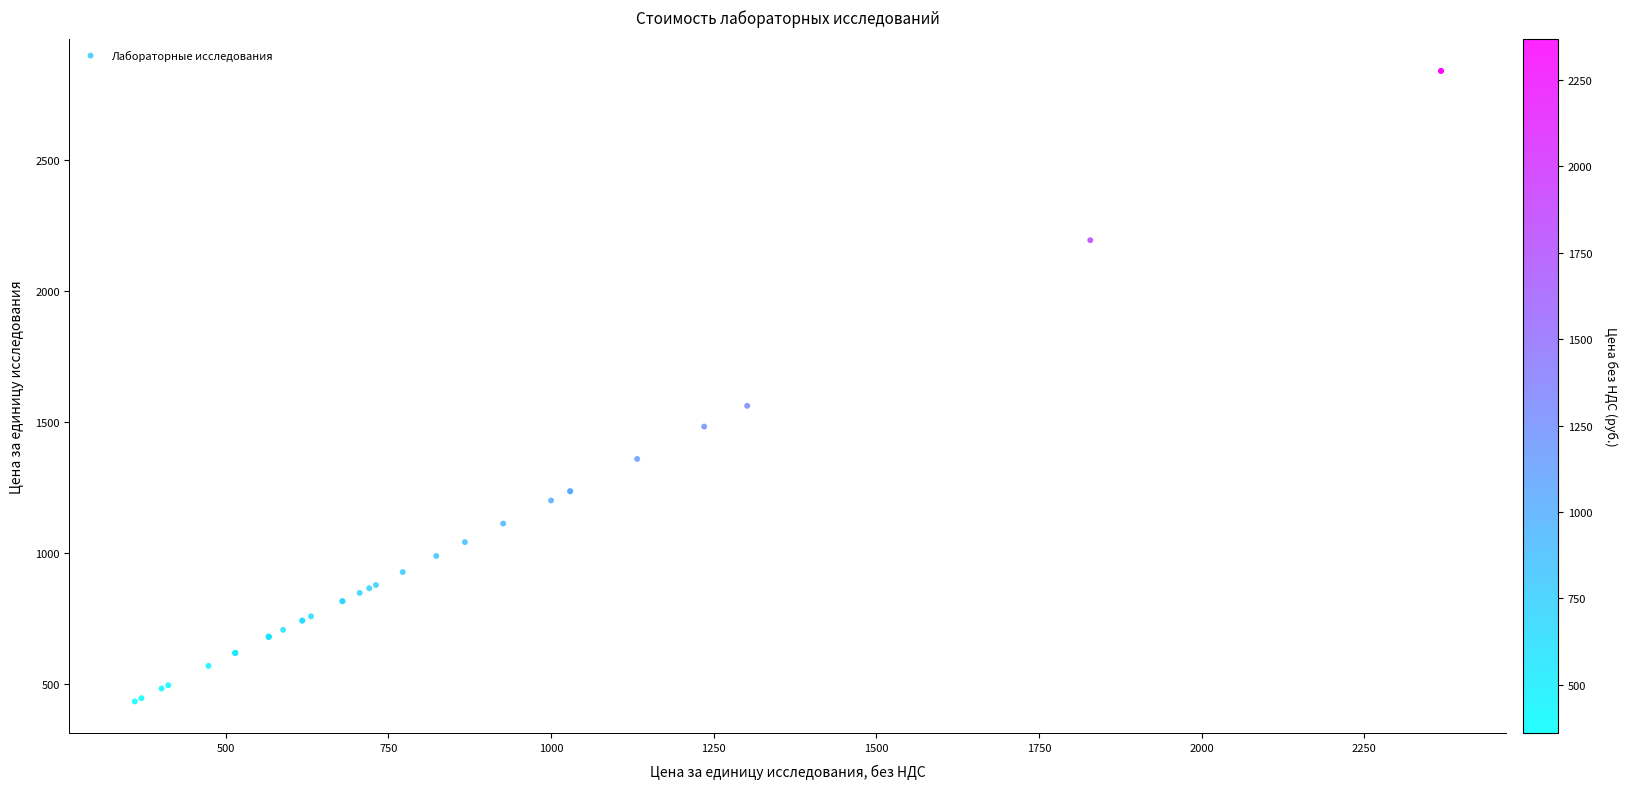

What Y value in the scatter plot is closest to 1636?

1561.9